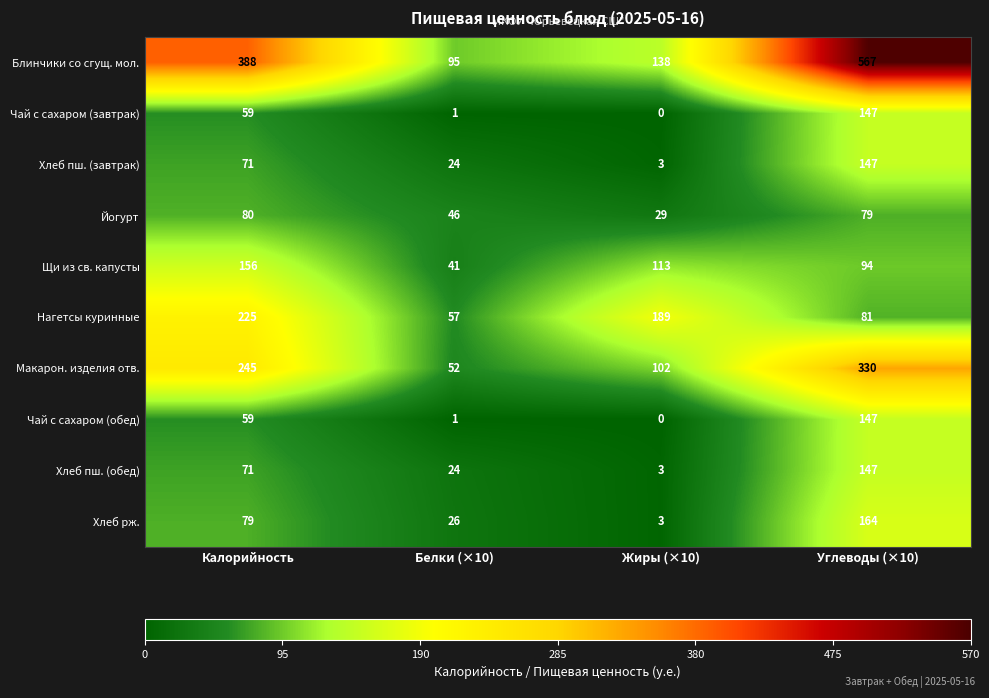

Which series has the largest total across all categories?

Блинчики со сгущ. мол.